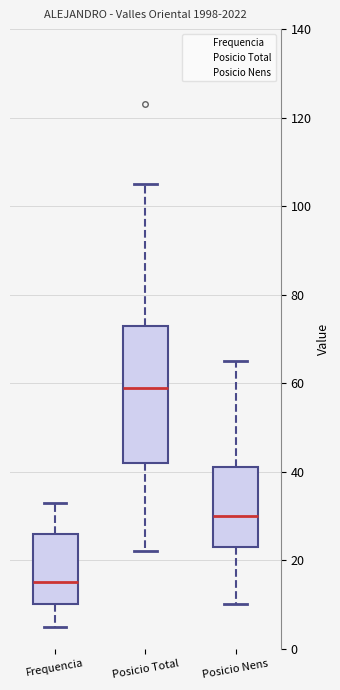

Where is the lower edge of the box for Frequencia on the y-axis? The values are not printed on the chart, so give them approximately, as read against the axis.

10